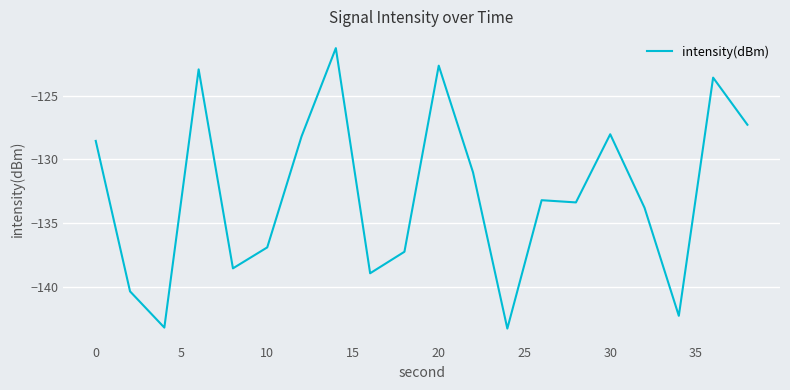

What is the average value?

-132.7